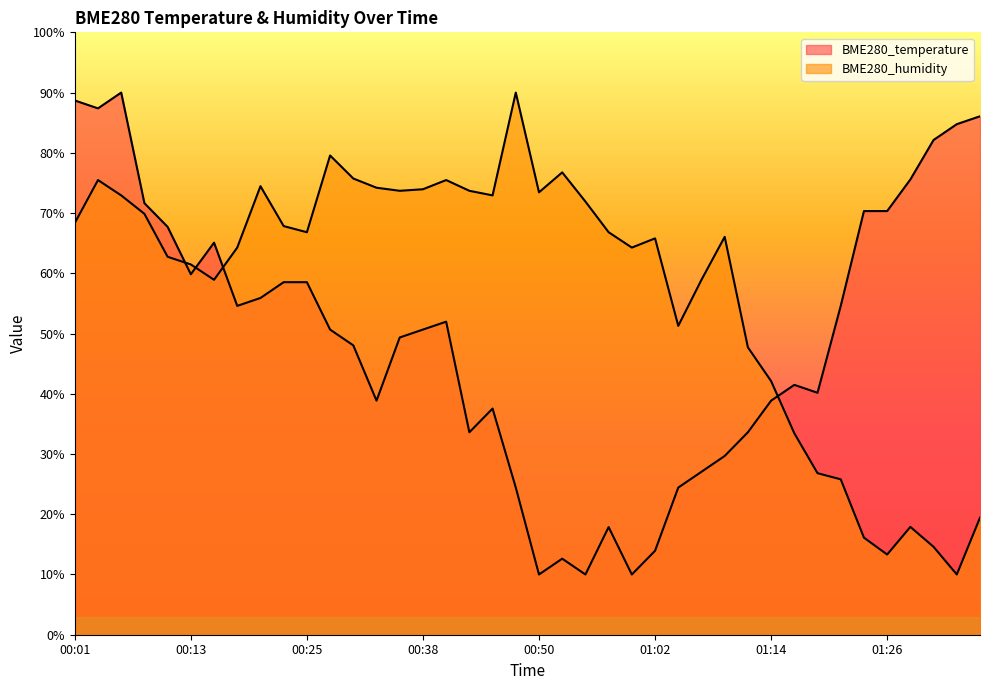

How many lines are shown in the chart?

2